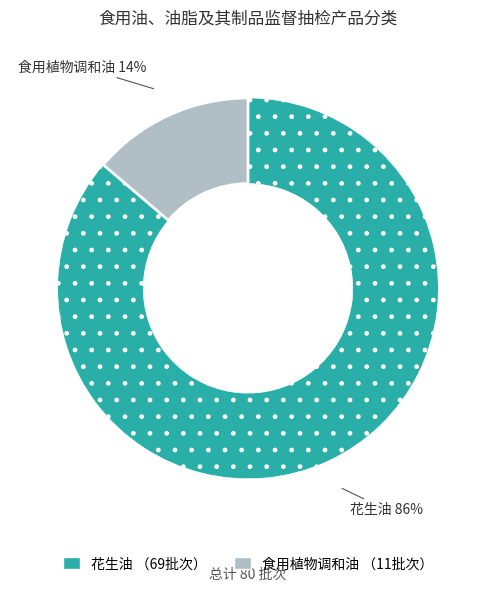

Rank the categories by value from highest to lowest.

花生油, 食用植物调和油